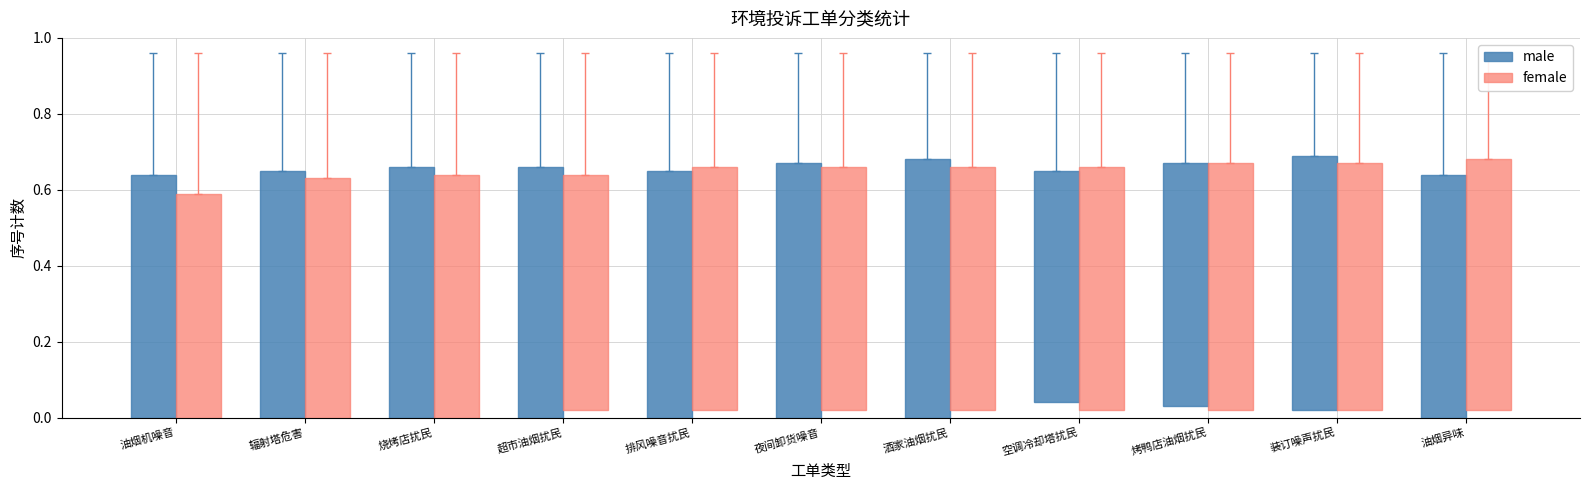

How many female values are between 0 and 1?

11